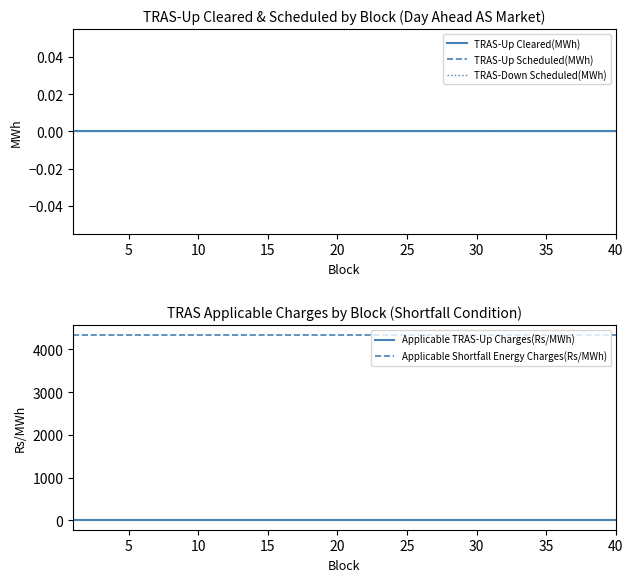

Does the chart have visible grid lines?

No